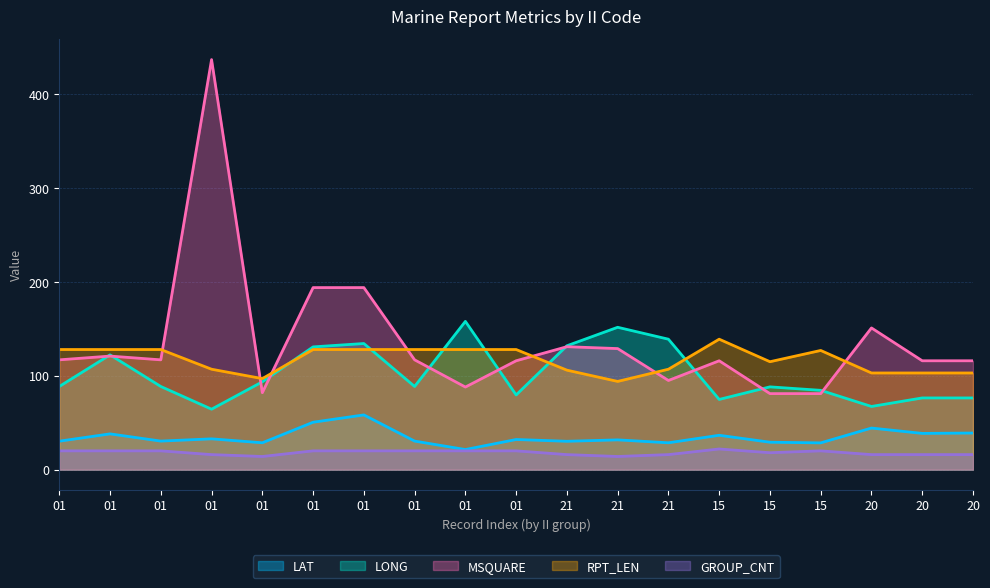

Does the chart display data point markers on the line(s)?

No